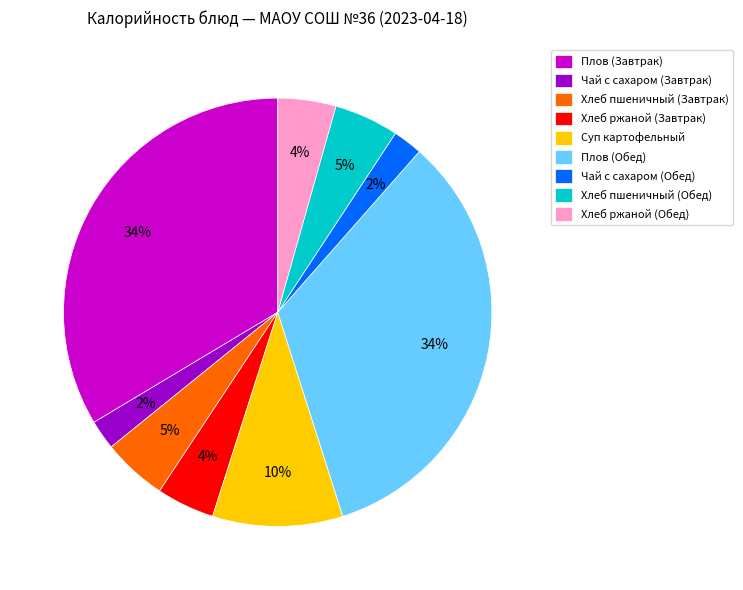

Which has a higher value, Хлеб пшеничный (Завтрак) or Плов (Завтрак)?

Плов (Завтрак)